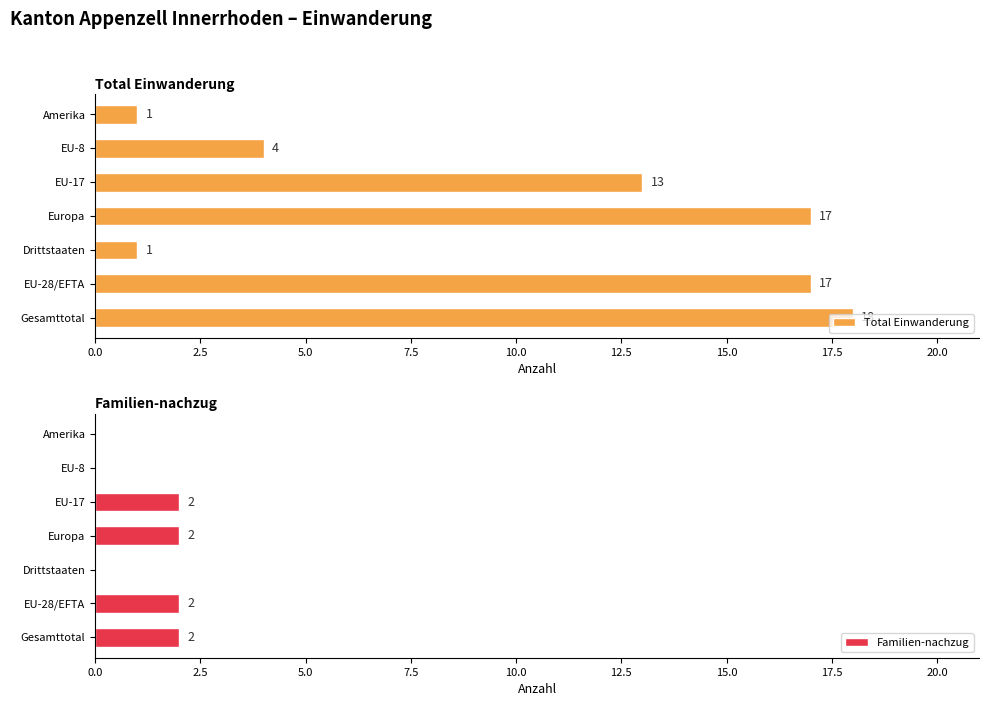

What is the approximate value of Total Einwanderung at EU-8, to the nearest 5?

5